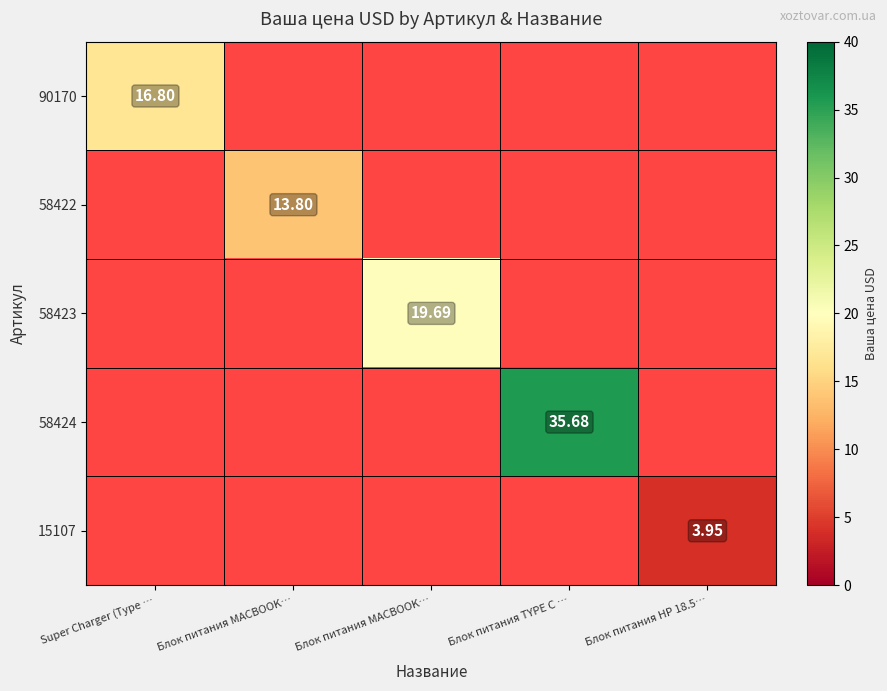

Is it true that 58424 equals 1.3 at Блок питания MACBOOK…?

False